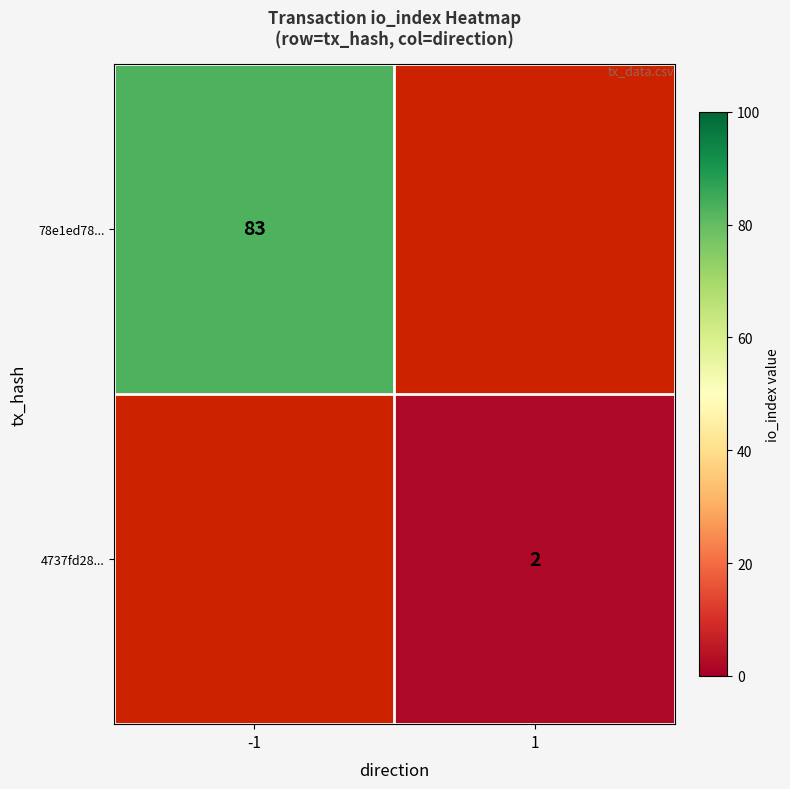

The value of 4737fd28... at 1 is 2. True or false?

True